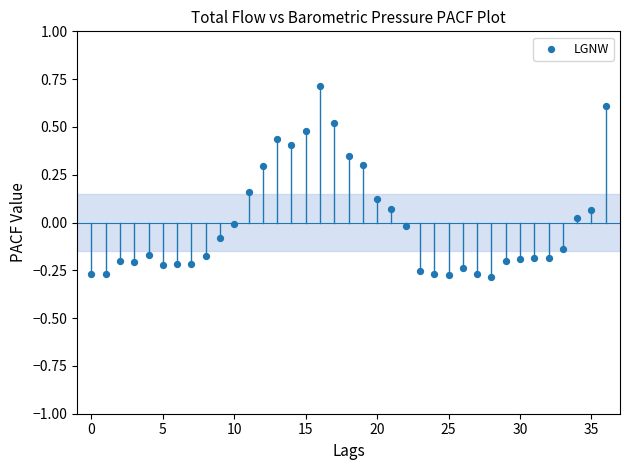

What is the range of Y values (max minus min)?

1.0